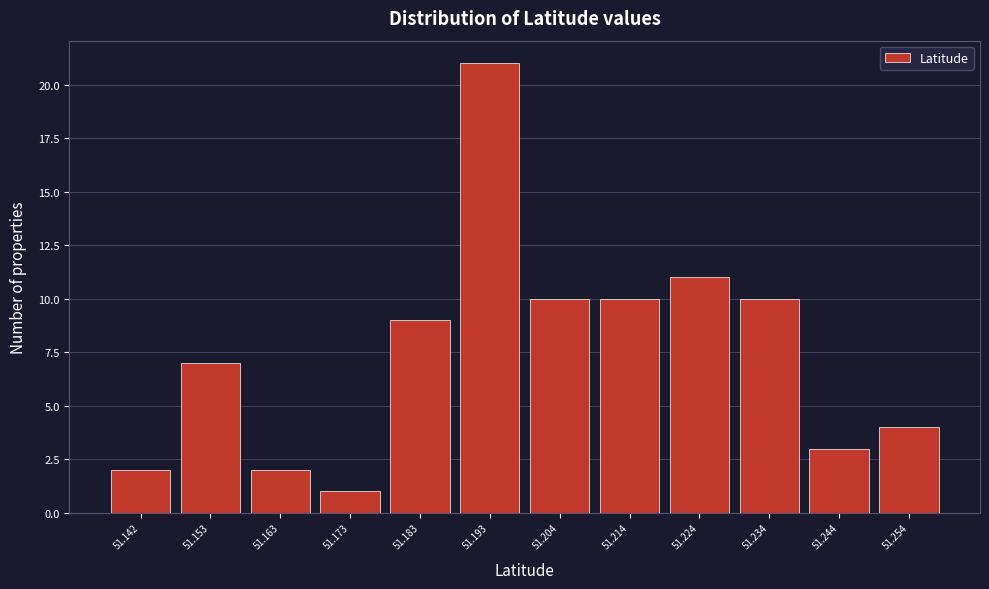

Reading left to right, what are all the values shown in this chart?

51.142=2	51.153=7	51.163=2	51.173=1	51.183=9	51.193=21	51.204=10	51.214=10	51.224=11	51.234=10	51.244=3	51.254=4